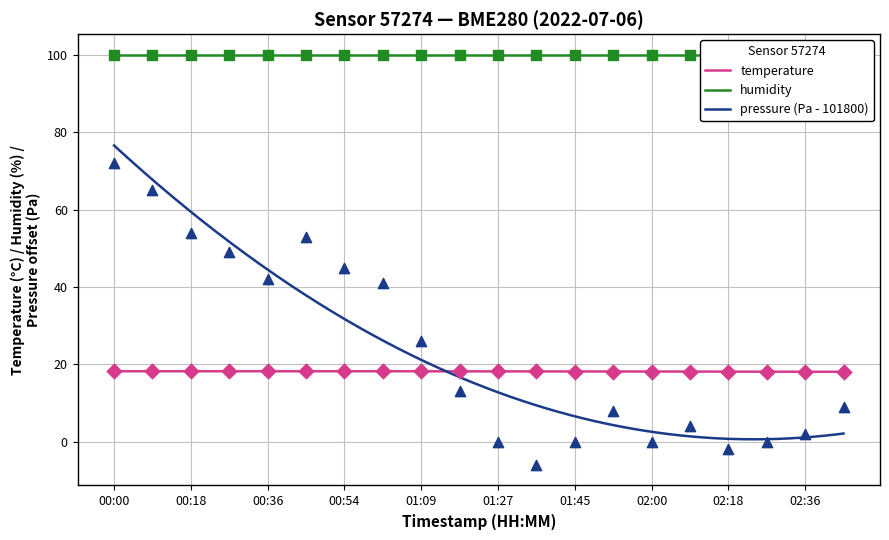

Which series has the largest Y range (max minus min)?

pressure